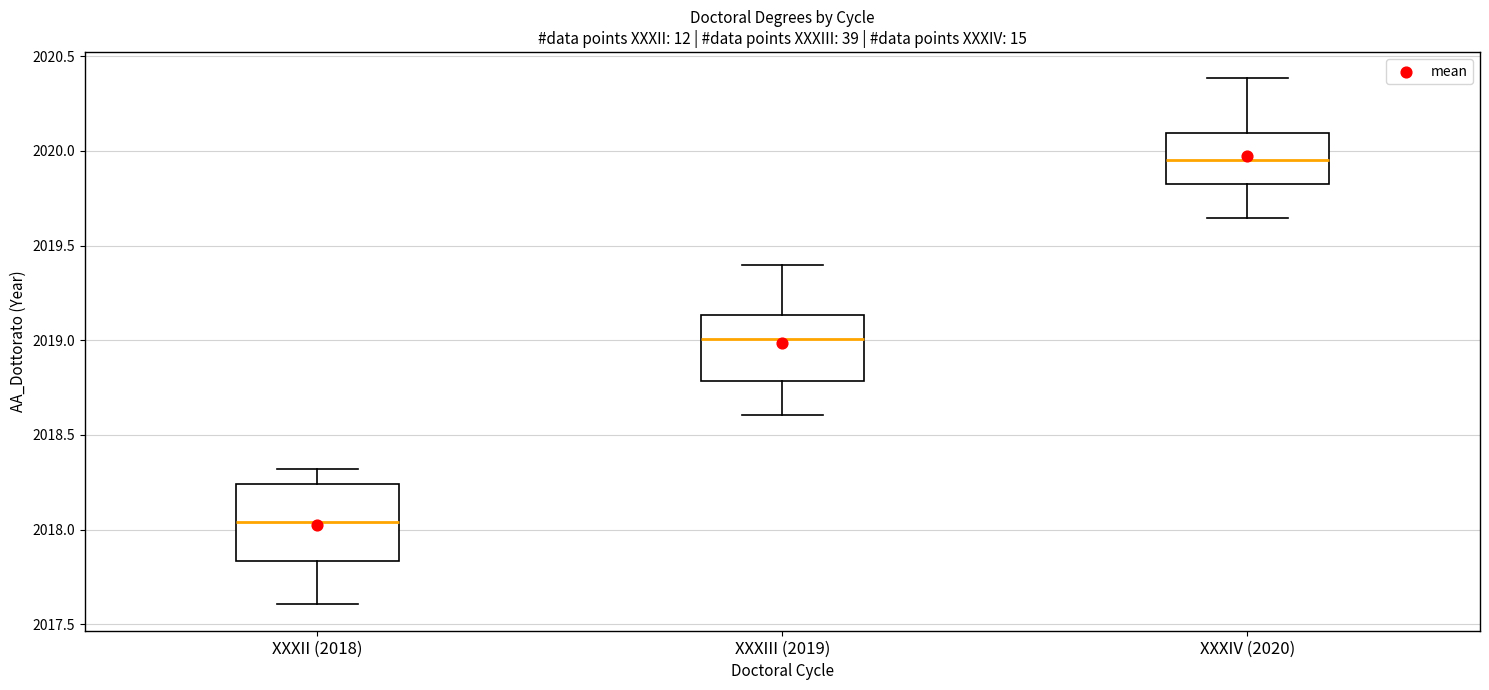

Reading left to right, transcribe this box plot: for each box, give where its median line is, the range the box spans, and where its two whiskers end, as read against the y-axis. The values are not printed on the chart, so give them approximately, as read against the axis.

XXXII (2018): median 2018.05, box 2017.85 to 2018.25, whiskers 2017.60 to 2018.30
XXXIII (2019): median 2019.00, box 2018.80 to 2019.15, whiskers 2018.60 to 2019.40
XXXIV (2020): median 2019.95, box 2019.85 to 2020.10, whiskers 2019.65 to 2020.40